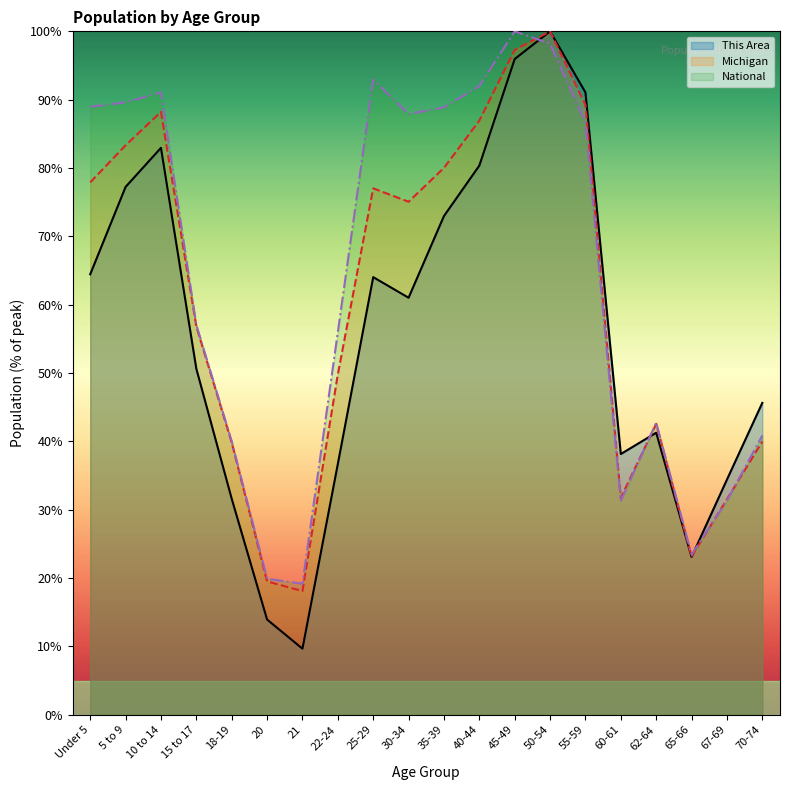

True or false: Michigan and National intersect in this chart.

True